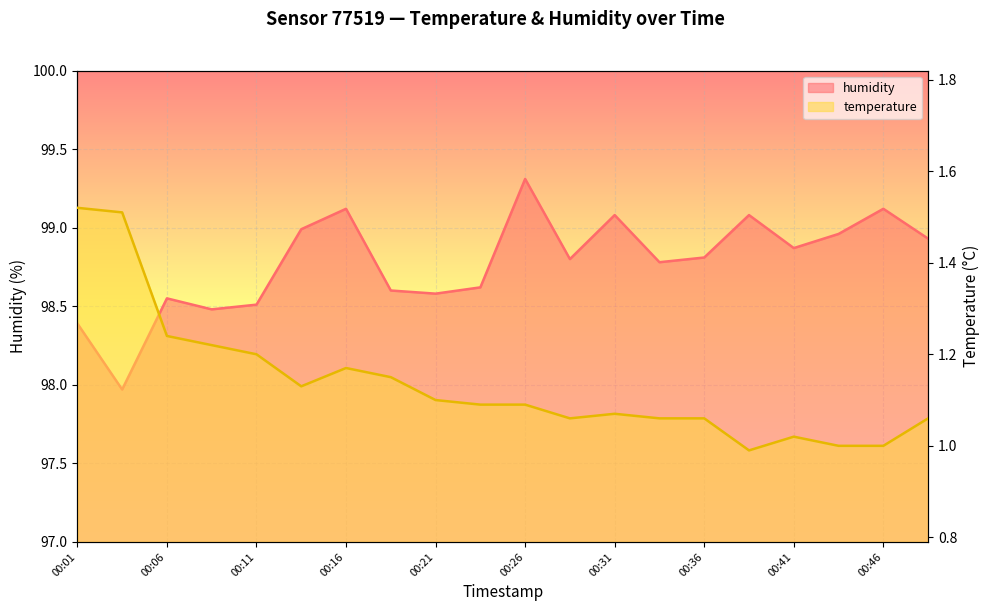

At how many categories does at least one series exceed 83?

20